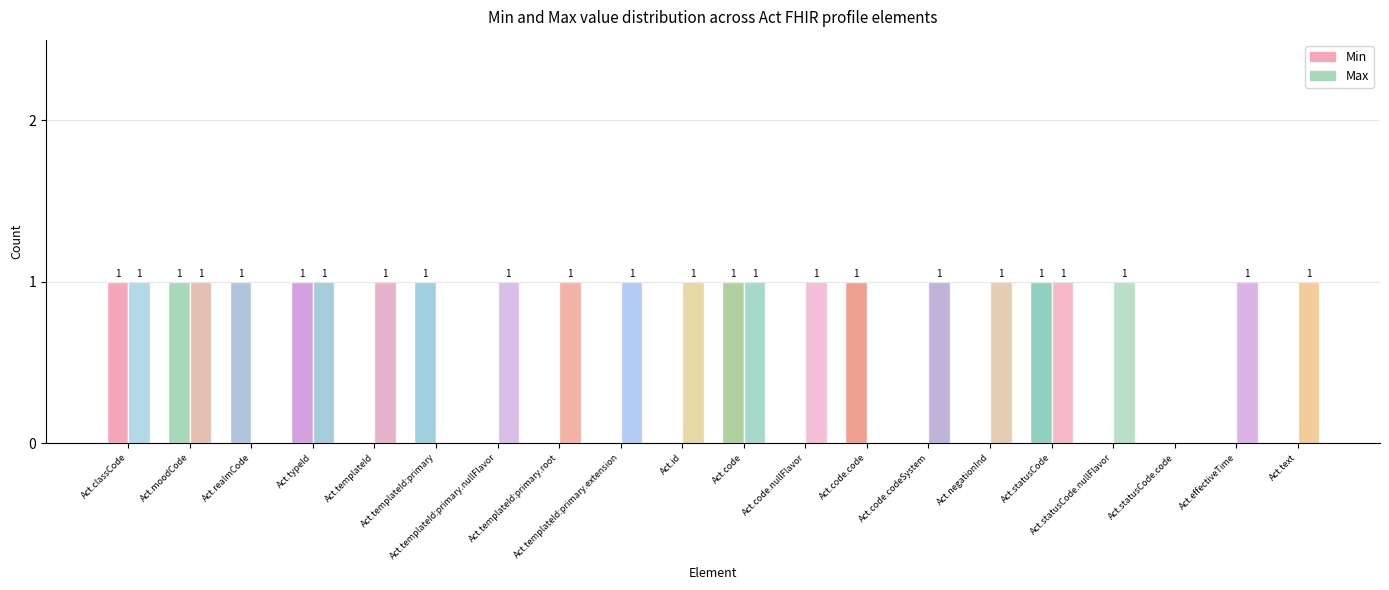

Is it true that Max equals 0 at Act.statusCode.code?

True